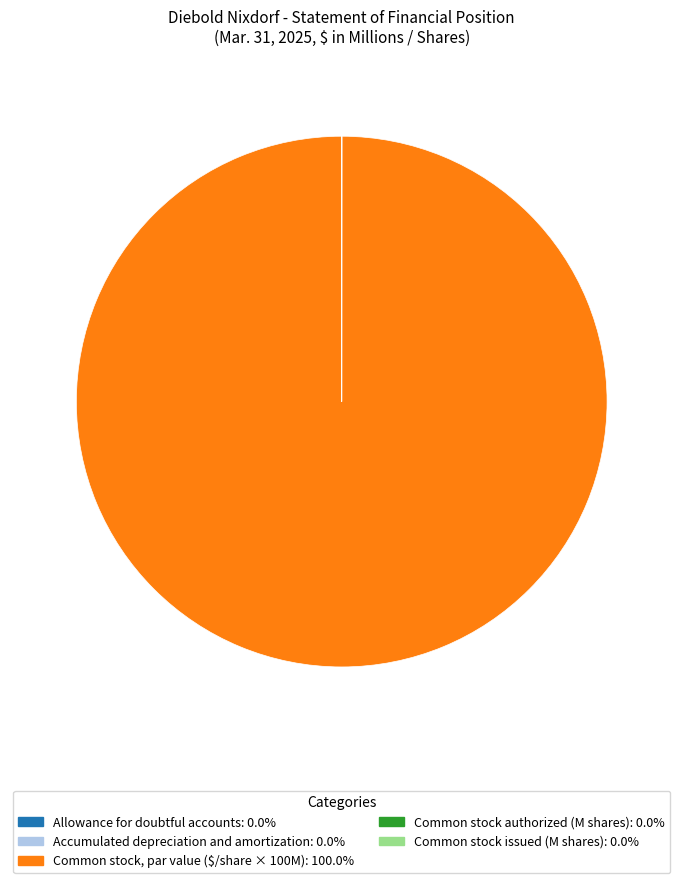

Is there any slice that represents more than half of the pie?

Yes